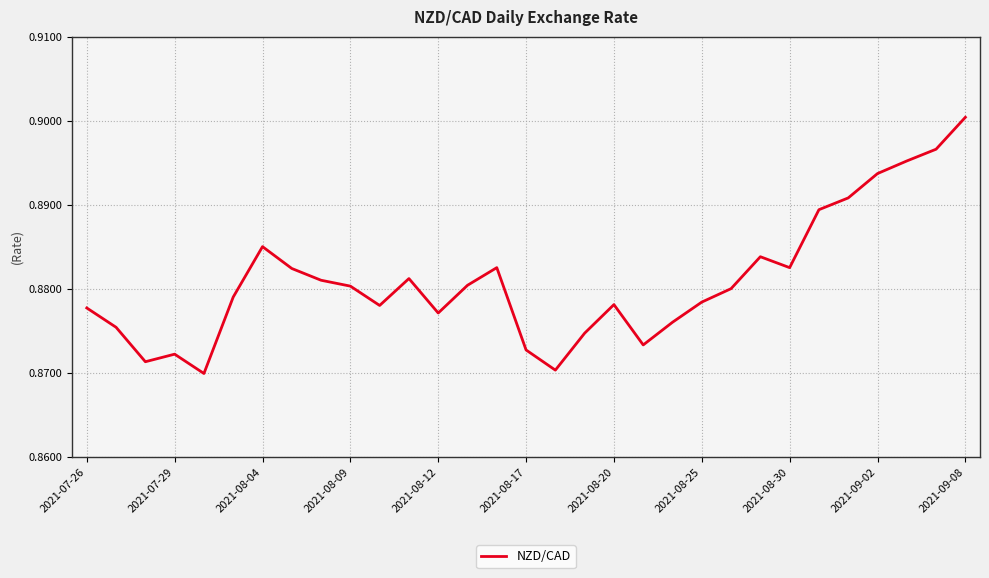

How many lines are shown in the chart?

1